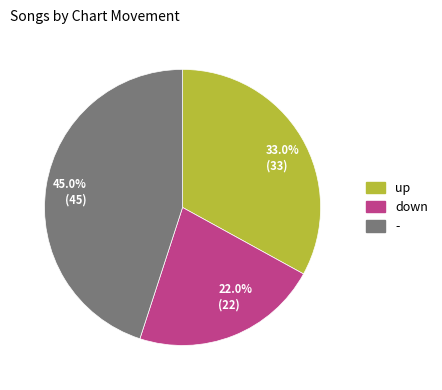

To the nearest percent, what is the average slice percentage?

33%